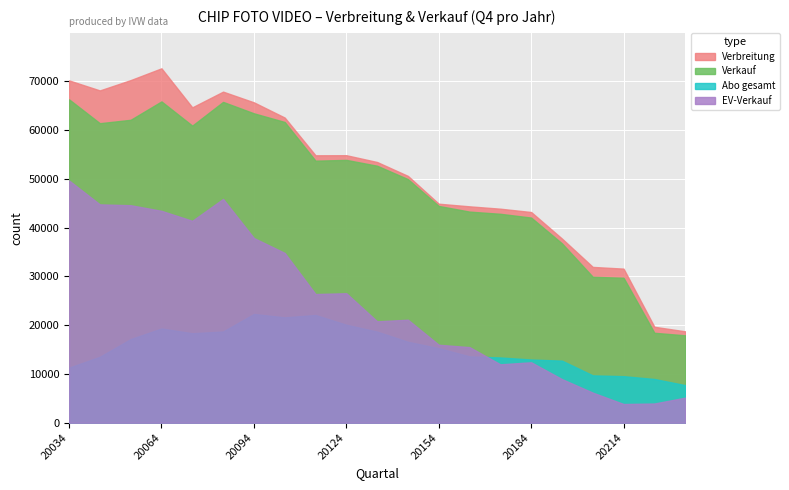

What is the minimum value for EV-Verkauf?

3838